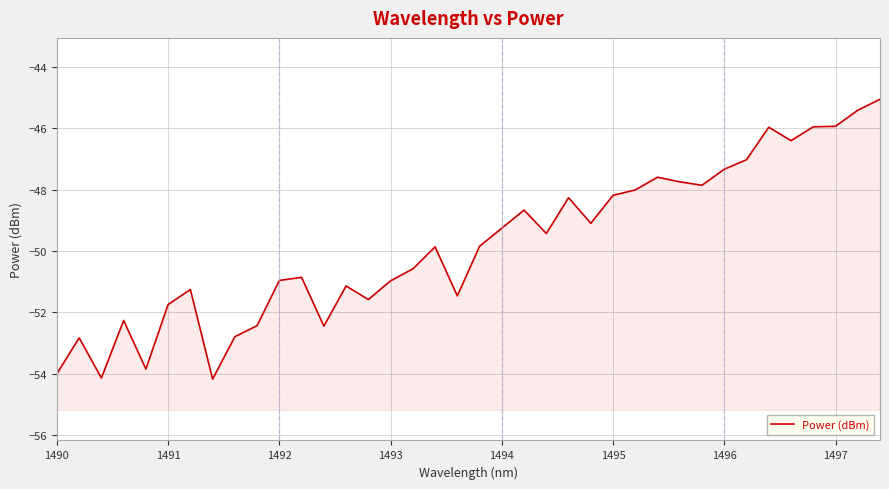

True or false: the data has more than 1 interior local peaks.

True